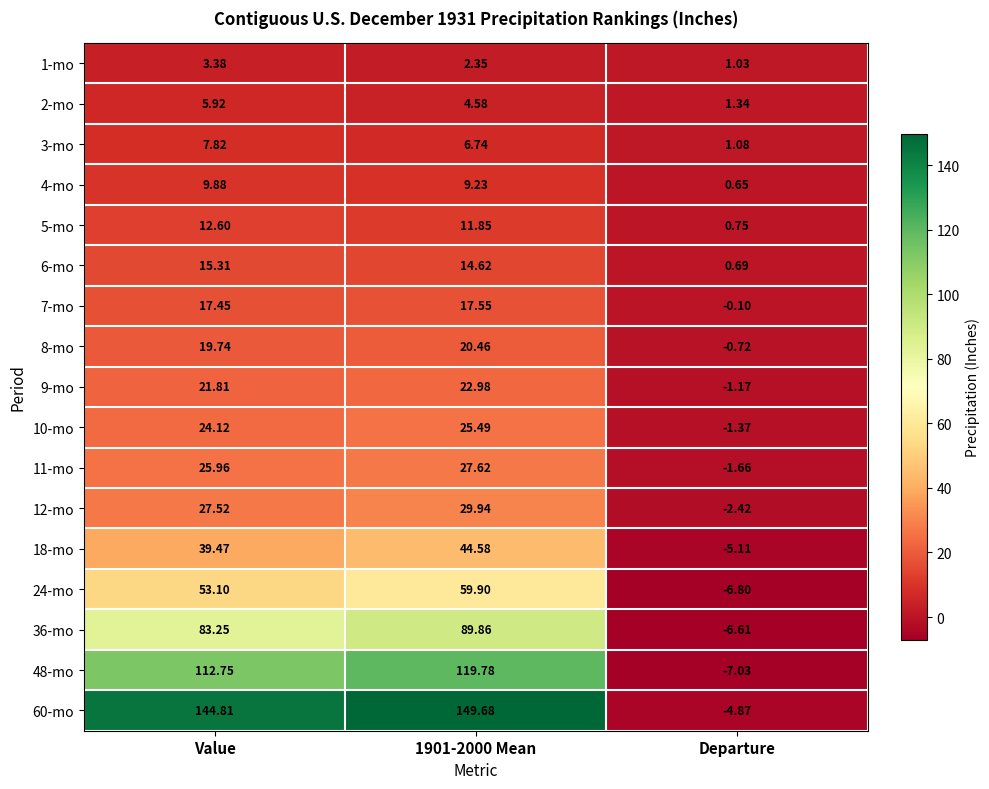

Is the value of 2-mo at 1901-2000 Mean greater than the value of 18-mo at Departure?

Yes